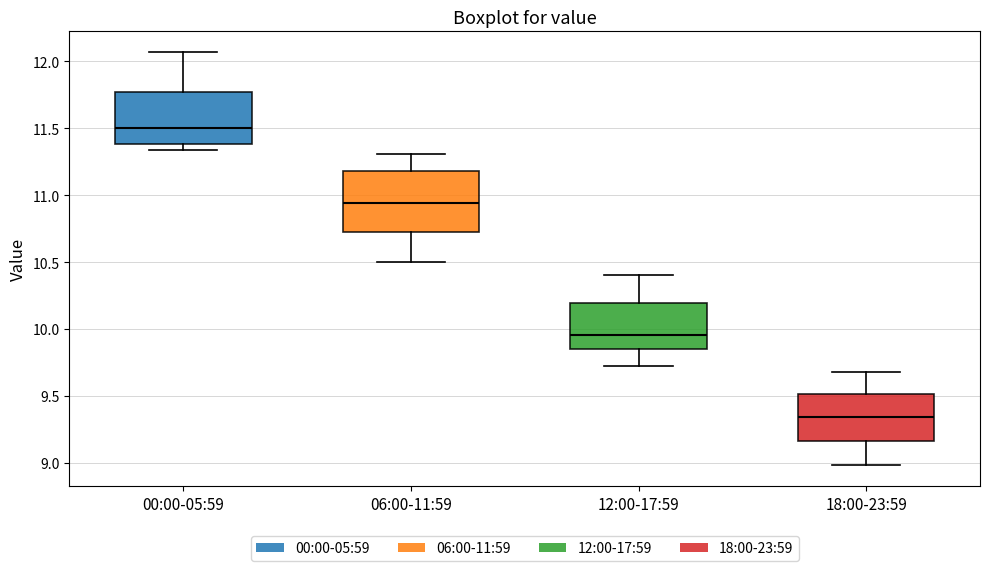

Reading left to right, transcribe this box plot: for each box, give where its median line is, the range the box spans, and where its two whiskers end, as read against the y-axis. The values are not printed on the chart, so give them approximately, as read against the axis.

00:00-05:59: median 11.50, box 11.40 to 11.75, whiskers 11.35 to 12.05
06:00-11:59: median 10.95, box 10.75 to 11.20, whiskers 10.50 to 11.30
12:00-17:59: median 9.95, box 9.85 to 10.20, whiskers 9.70 to 10.40
18:00-23:59: median 9.35, box 9.15 to 9.50, whiskers 9.00 to 9.70